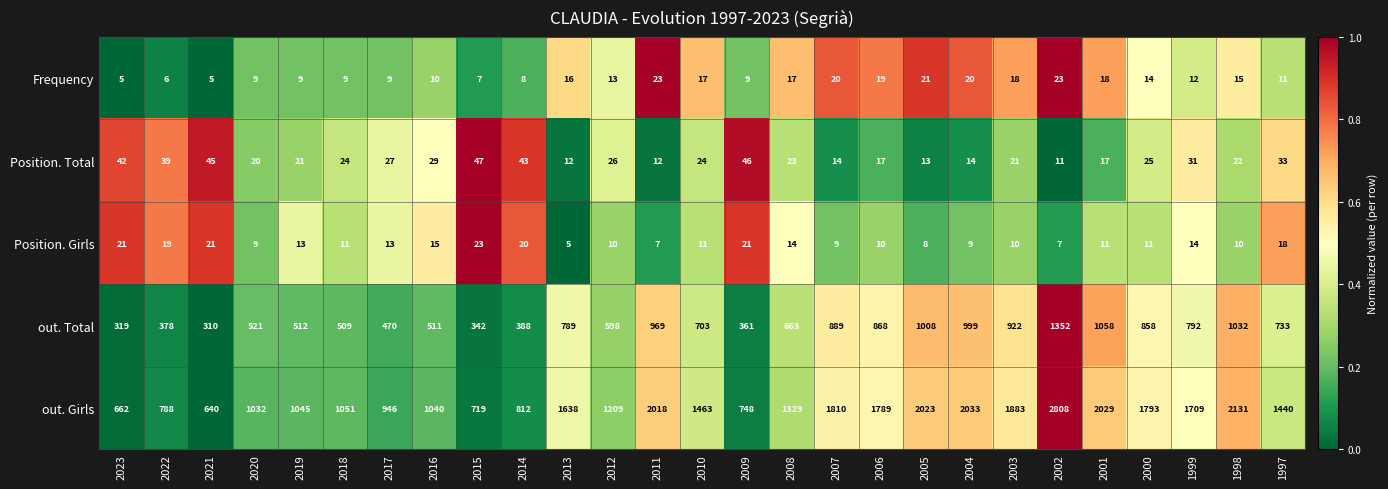

What is the difference between the highest and lowest values at 2013?

1633